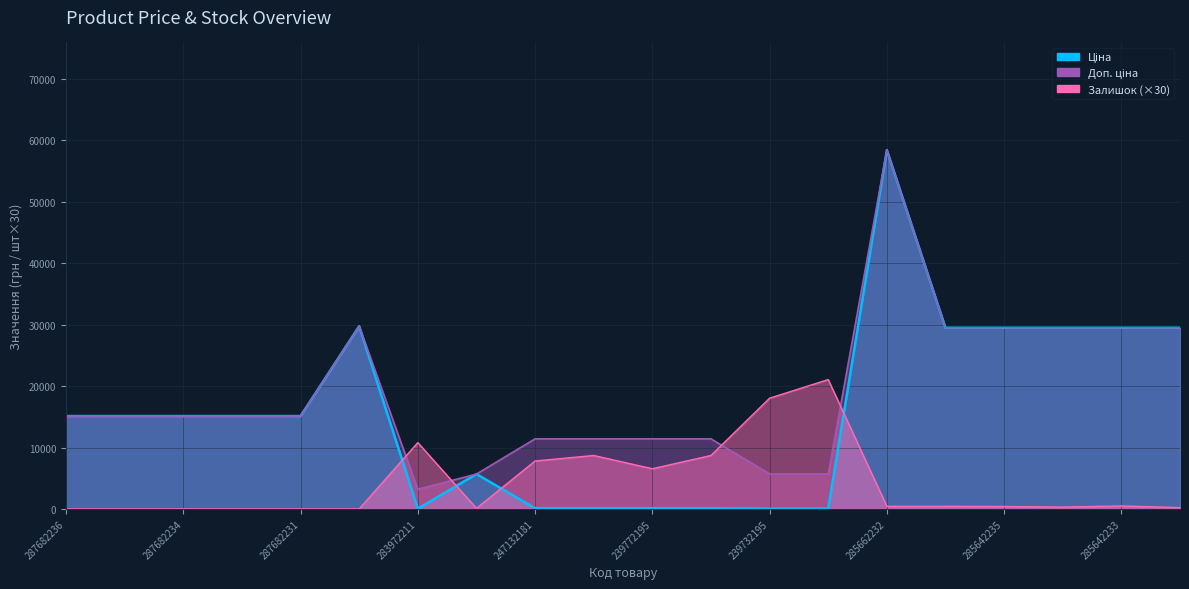

At how many categories does at least one series exceed 972?

20